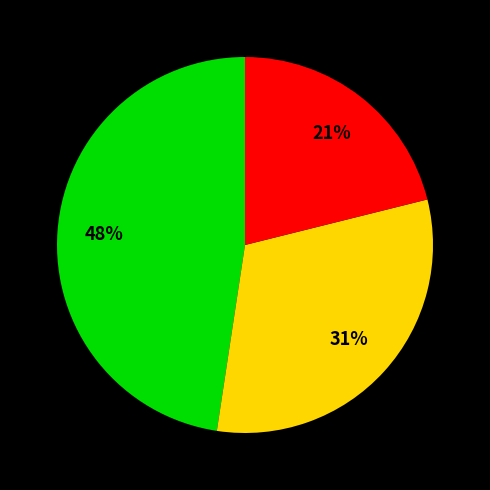

To the nearest percent, what is the average slice percentage?

33%